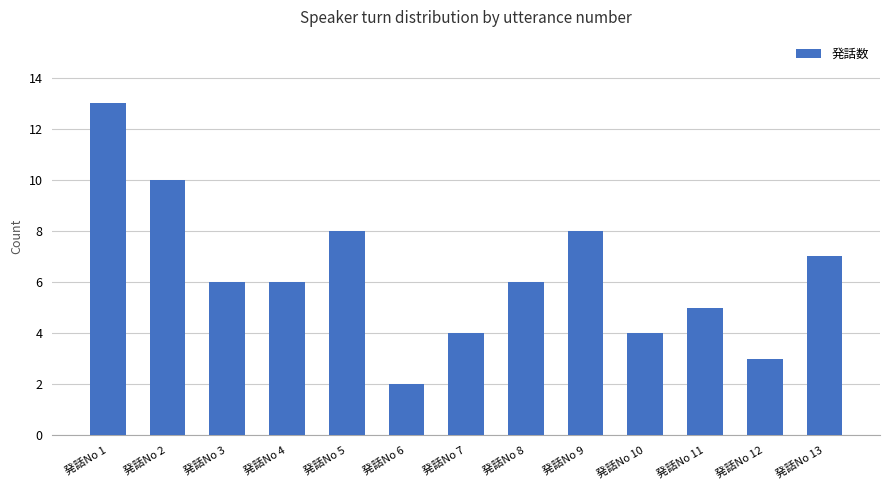

What is the smallest value displayed?

2